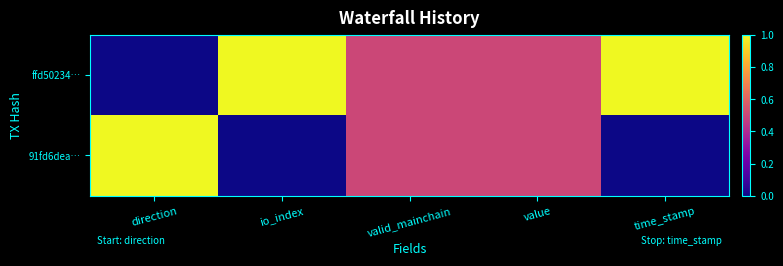

Between direction and valid_mainchain, which is larger?

valid_mainchain